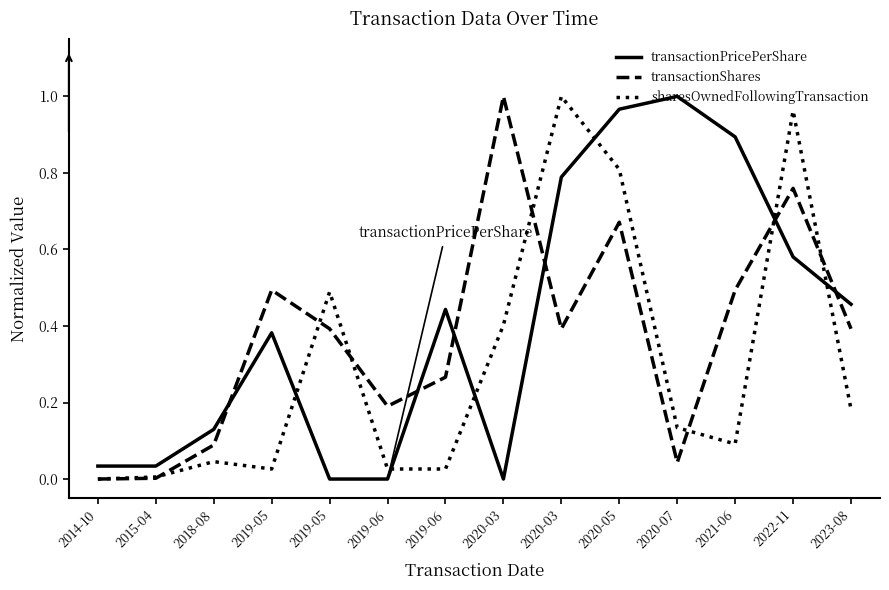

How many lines are shown in the chart?

3